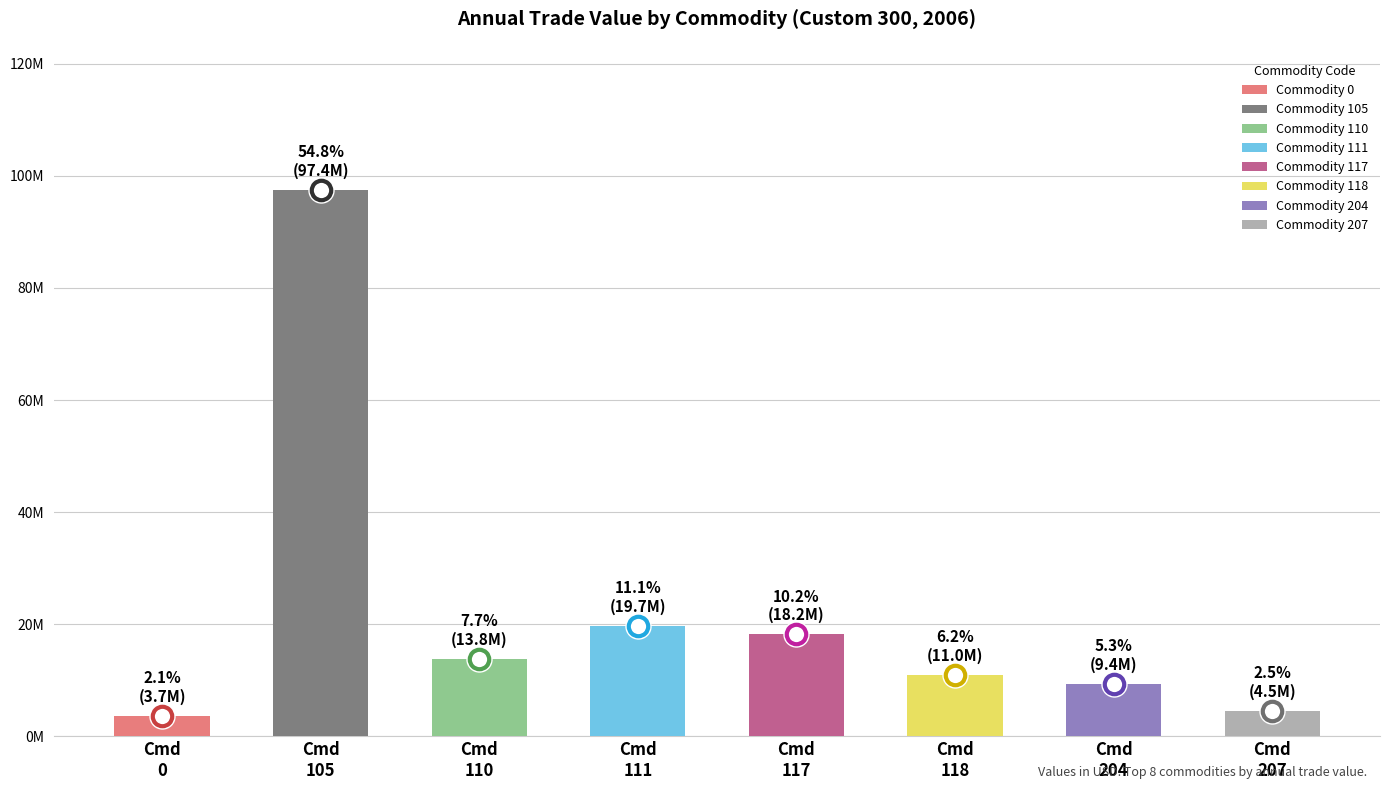

What is the change in value from 118 to 207?

-6531803